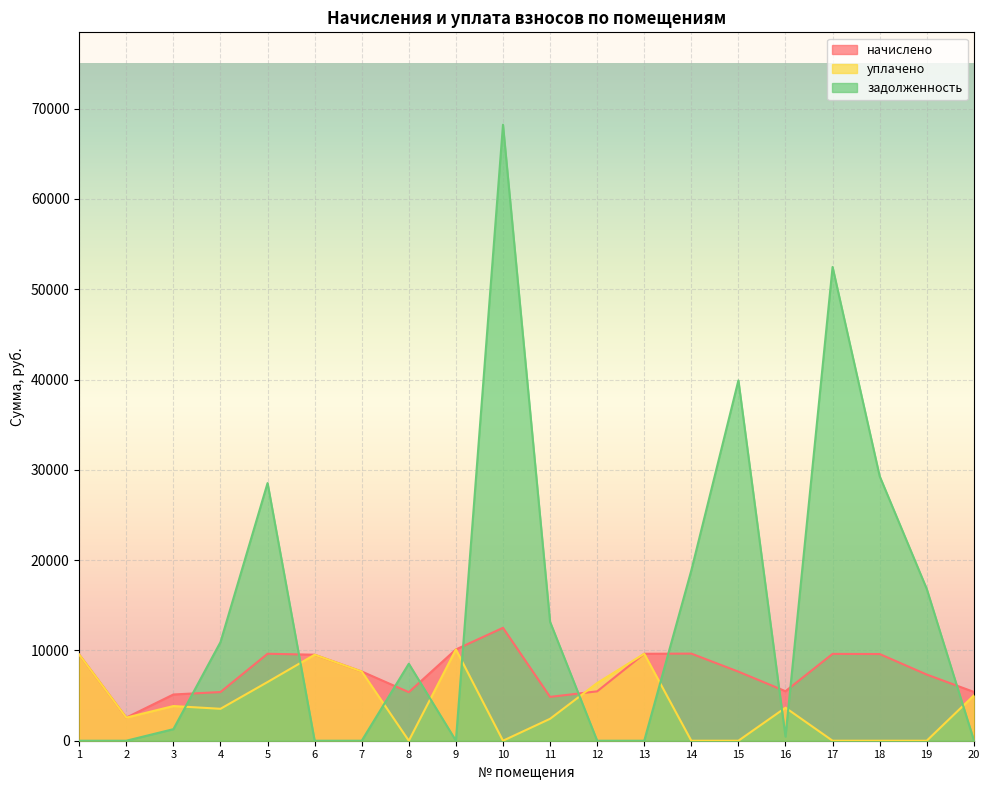

Reading left to right, extract all data points from this chart.

начислено: 1=9538.6	2=2560.0	3=5120.0	4=5391.4	5=9630.7	6=9523.2	7=7664.6	8=5375.9	9=10106.9	10=12503.0	11=4853.8	12=5468.2	13=9630.7	14=9646.1	15=7649.3	16=5483.5	17=9615.4	18=9600.0	19=7326.7	20=5406.7
уплачено: 1=9538.3	2=2560.0	3=3840.0	4=3534.8	5=6500.0	6=9523.2	7=7664.6	8=0.0	9=10106.9	10=0.0	11=2426.9	12=6387.3	13=9630.7	14=0.0	15=0.0	16=3655.7	17=0.0	18=0.0	19=0.0	20=5008.3
задолженность: 1=0.0	2=0.0	3=1280.0	4=10920.0	5=28531.2	6=0.0	7=0.0	8=8526.8	9=0.0	10=68213.8	11=13167.7	12=0.0	13=0.0	14=18858.8	15=39899.8	16=456.9	17=52459.0	18=29300.2	19=16814.2	20=69.0